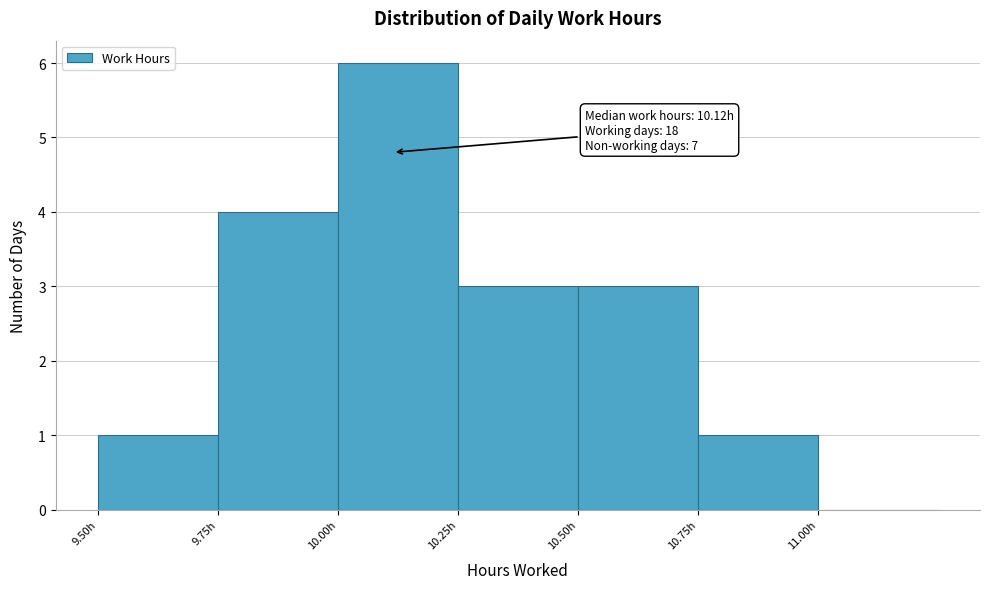

Over which range of the x-axis is the bar tallest?

10.00 to 10.25